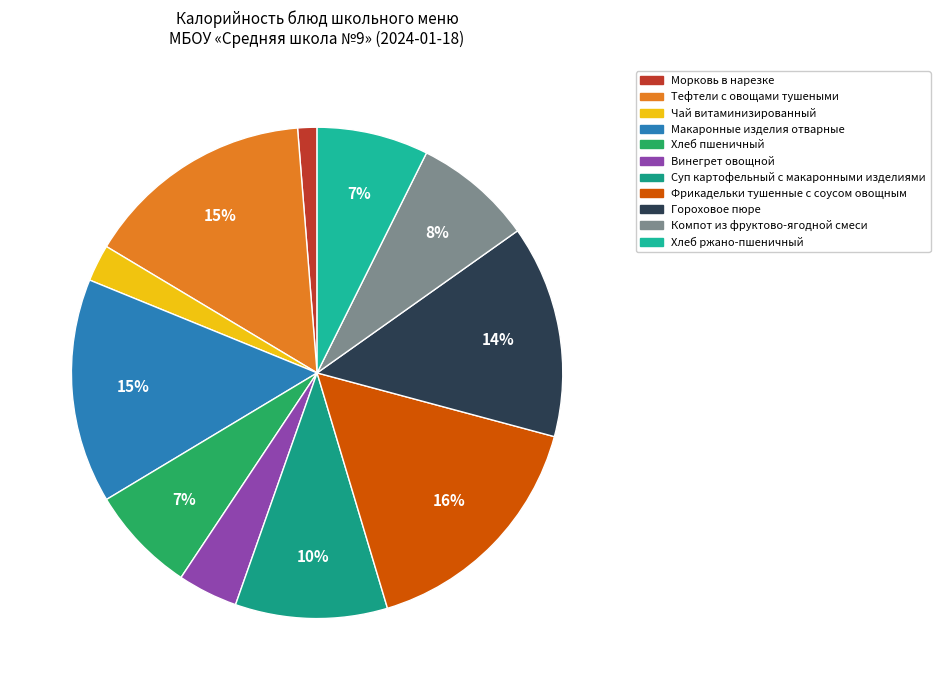

True or false: Фрикадельки тушенные с соусом овощным accounts for 29% of the total.

False